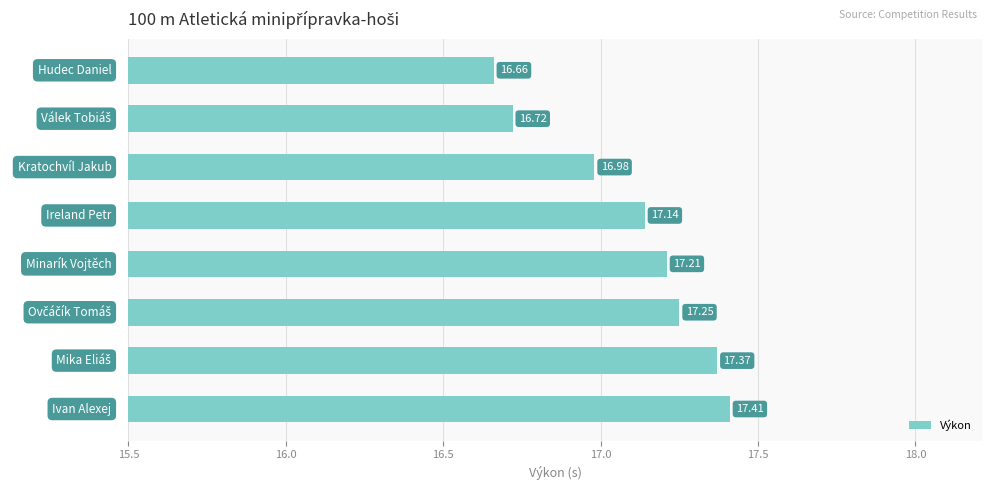

What is the sum of all values?

136.7